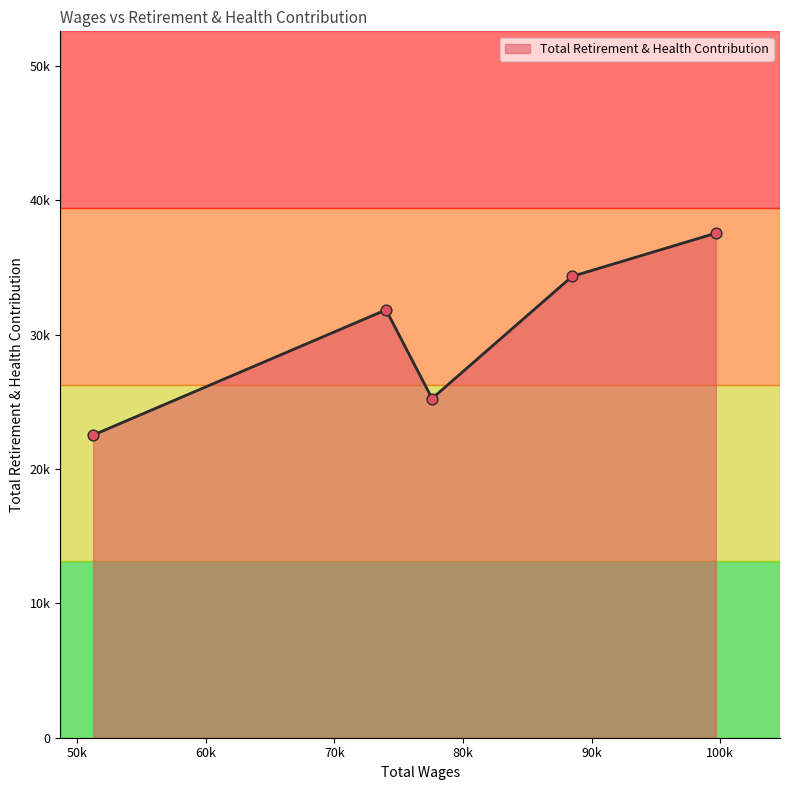

Approximately how many times larger is the value at 74016.0 compared to 99653.0?

0.8